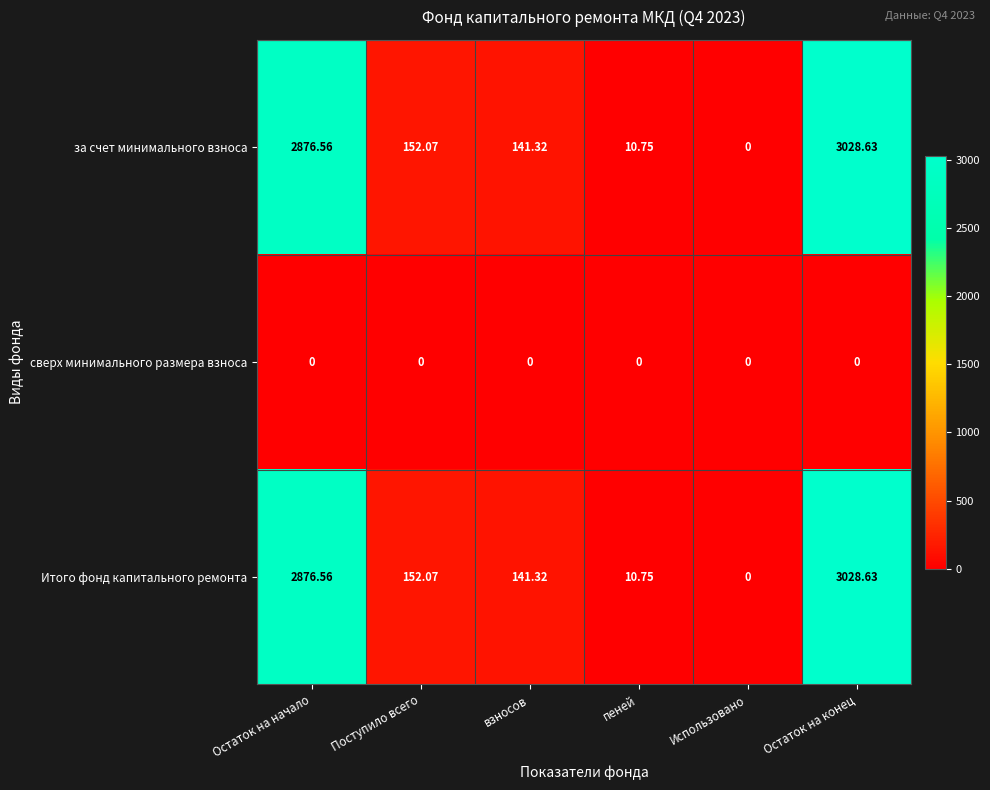

At which label does Итого фонд капитального ремонта first exceed 152?

Остаток на начало